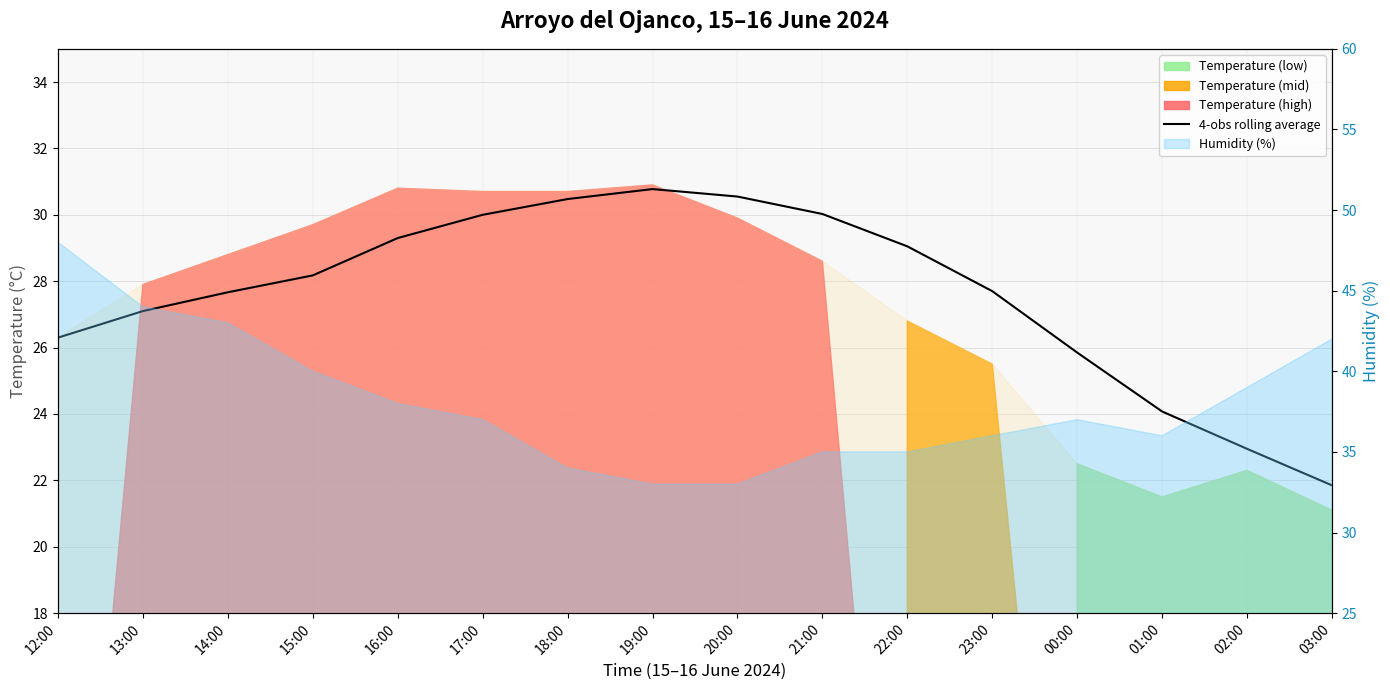

Reading left to right, extract all data points from this chart.

12:00=26.3	13:00=27.1	14:00=27.7	15:00=28.2	16:00=29.3	17:00=30.0	18:00=30.5	19:00=30.8	20:00=30.5	21:00=30.0	22:00=29.1	23:00=27.7	00:00=25.9	01:00=24.1	02:00=22.9	03:00=21.9